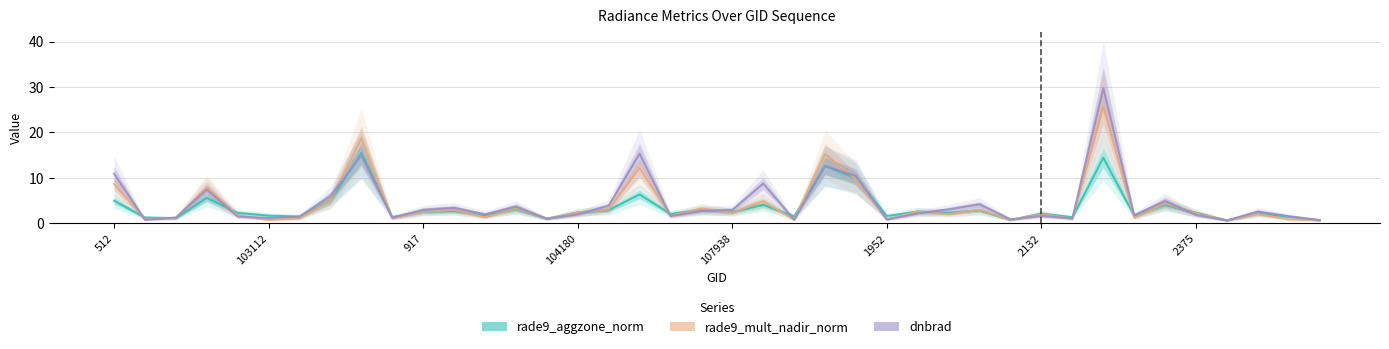

Does the chart display data point markers on the line(s)?

No